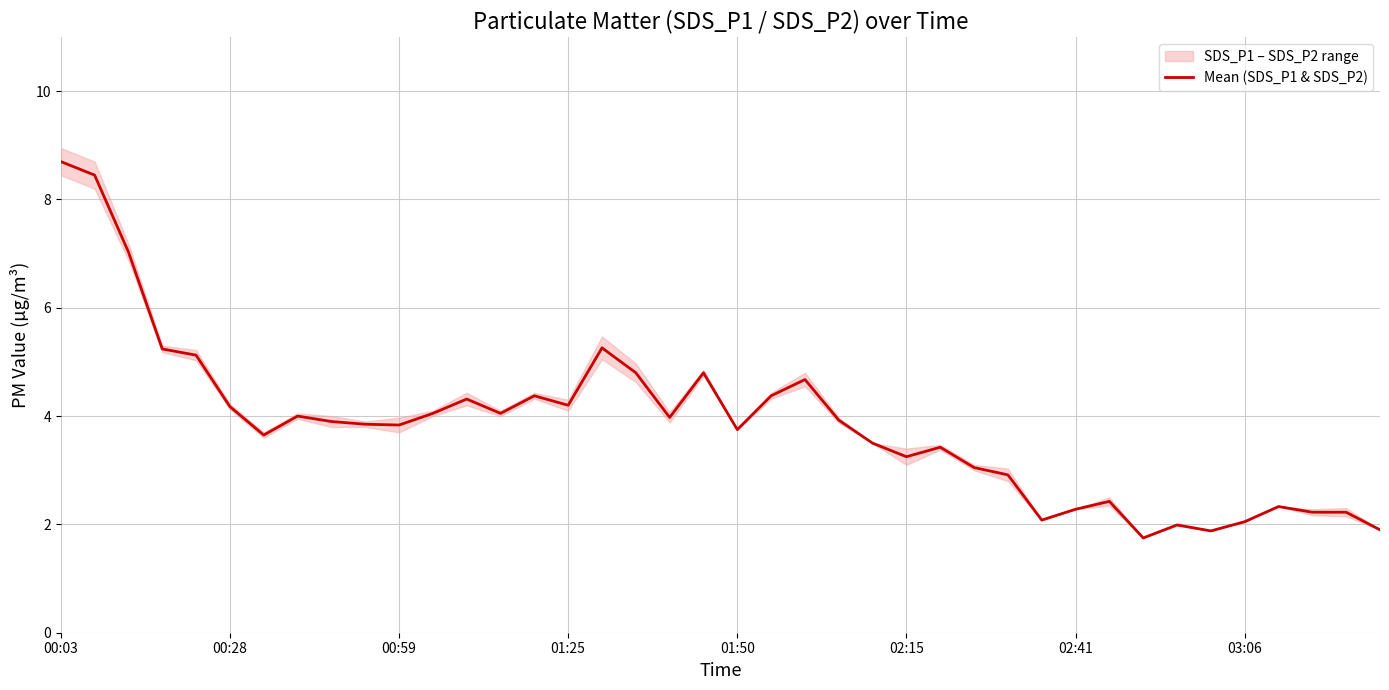

What is the ratio of the value at 29 to the value at 27?

0.7